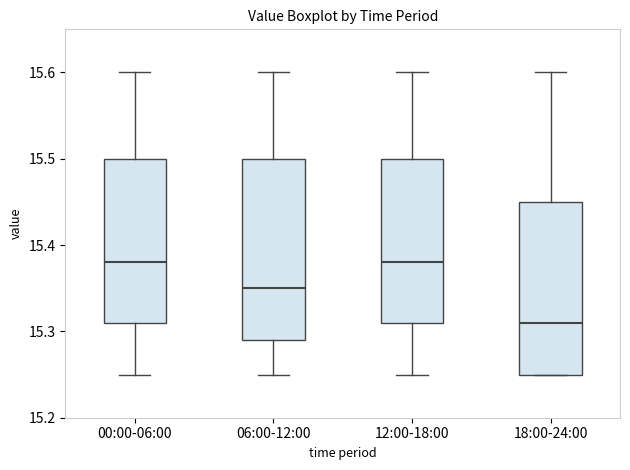

Where does the median line of the box for 12:00-18:00 sit on the y-axis? The values are not printed on the chart, so give them approximately, as read against the axis.

15.38